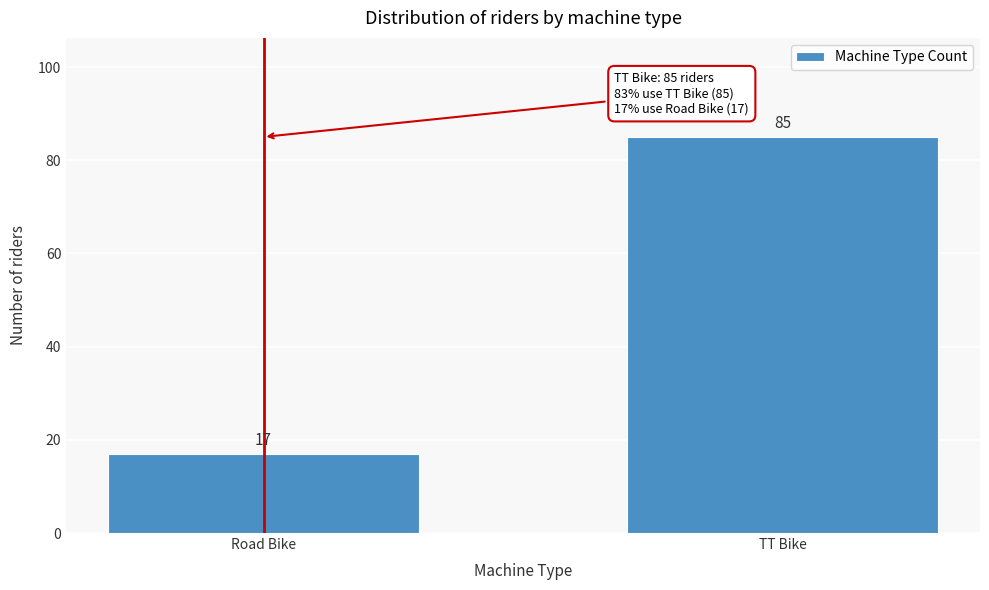

Reading left to right, extract all data points from this chart.

17	85